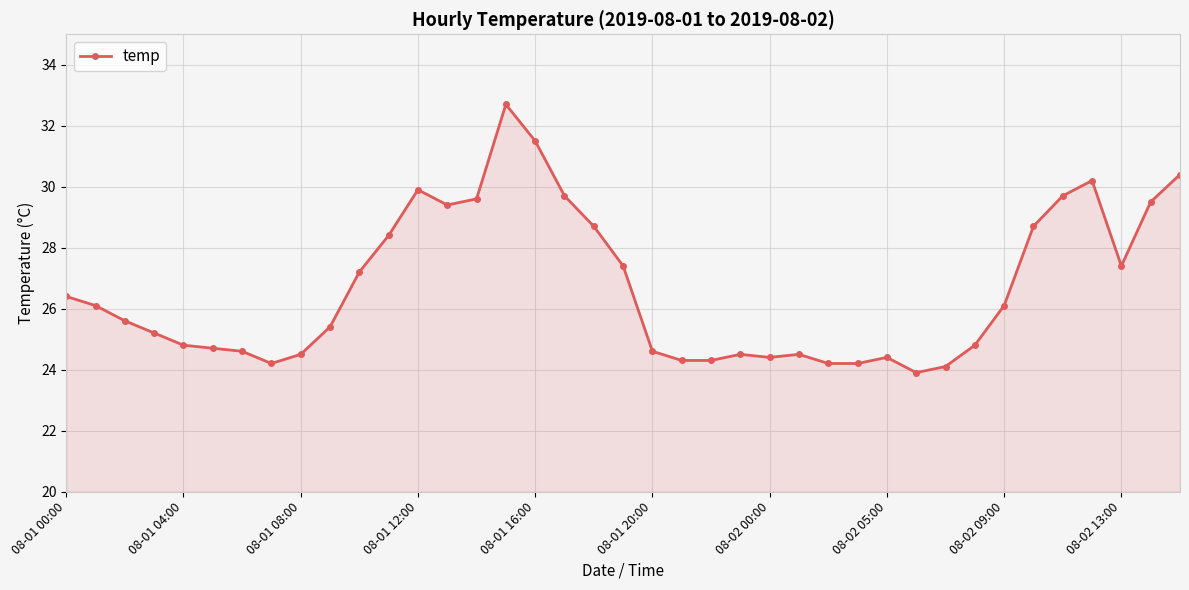

What is the sum of all values?

1040.2